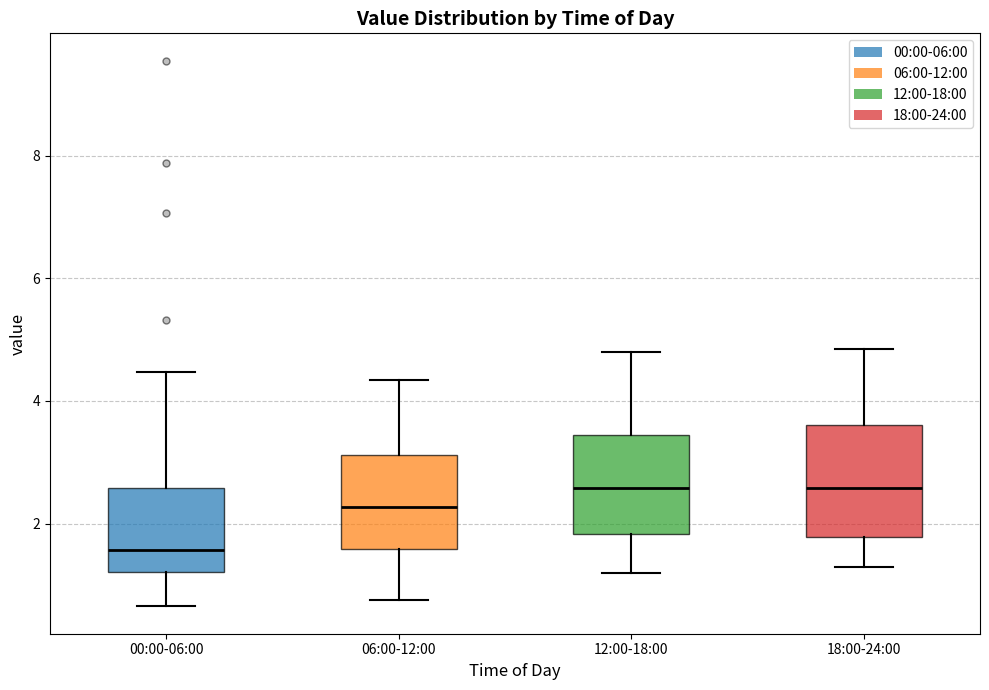

Reading left to right, transcribe this box plot: for each box, give where its median line is, the range the box spans, and where its two whiskers end, as read against the y-axis. The values are not printed on the chart, so give them approximately, as read against the axis.

00:00-06:00: median 1.6, box 1.2 to 2.6, whiskers 0.6 to 4.4
06:00-12:00: median 2.2, box 1.6 to 3.2, whiskers 0.8 to 4.4
12:00-18:00: median 2.6, box 1.8 to 3.4, whiskers 1.2 to 4.8
18:00-24:00: median 2.6, box 1.8 to 3.6, whiskers 1.4 to 4.8